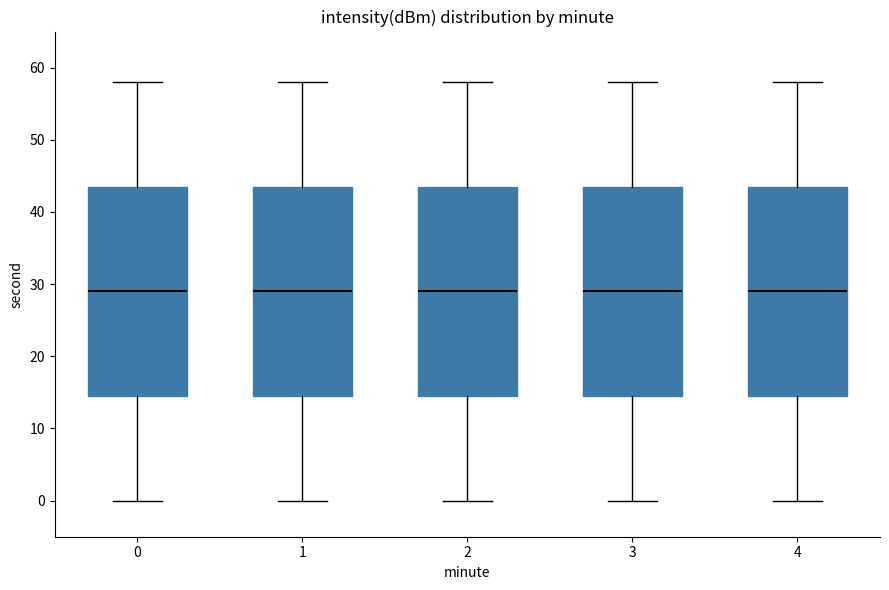

Reading left to right, transcribe this box plot: for each box, give where its median line is, the range the box spans, and where its two whiskers end, as read against the y-axis. The values are not printed on the chart, so give them approximately, as read against the axis.

0: median 29, box 15 to 44, whiskers 0 to 58
1: median 29, box 15 to 44, whiskers 0 to 58
2: median 29, box 15 to 44, whiskers 0 to 58
3: median 29, box 15 to 44, whiskers 0 to 58
4: median 29, box 15 to 44, whiskers 0 to 58